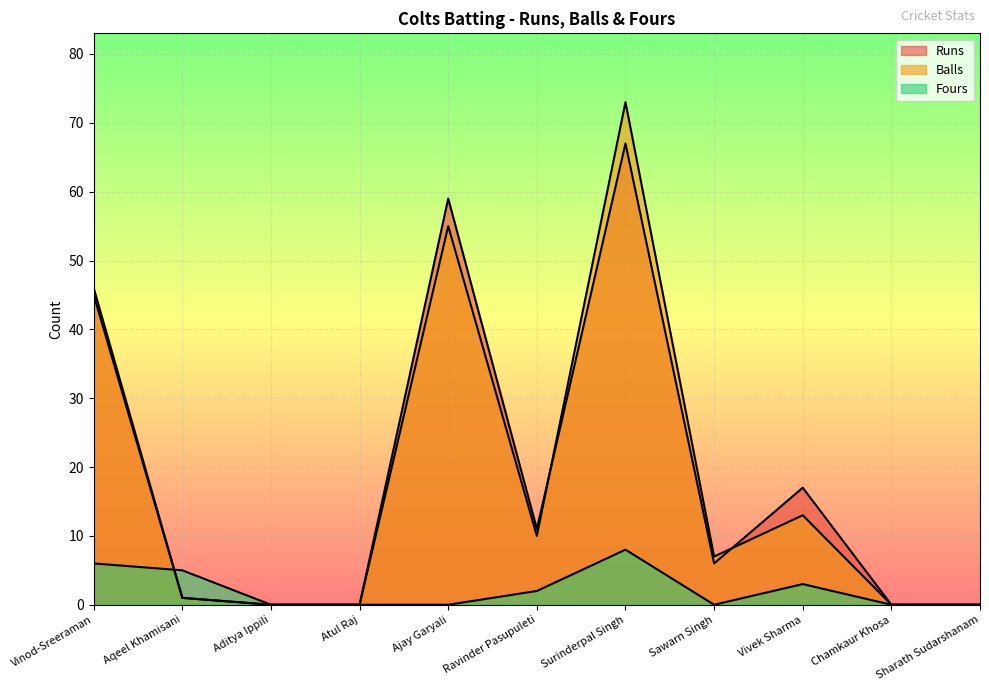

What is the label of the 9th point from the right?

Aditya Ippili